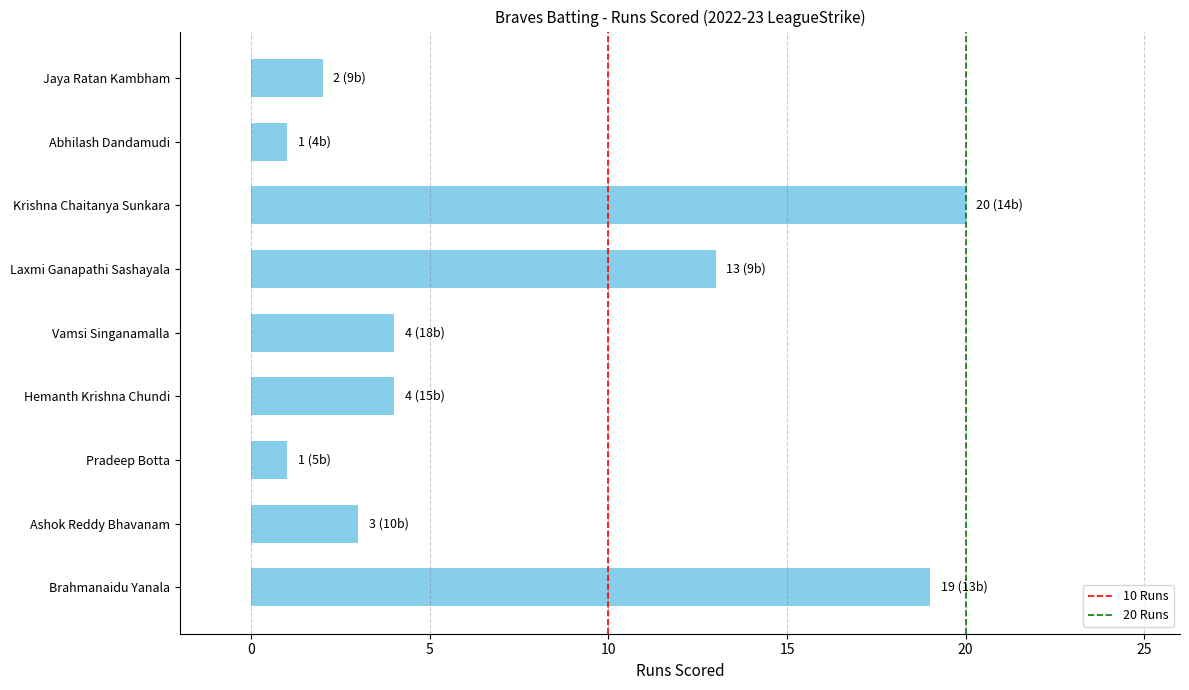

Reading bottom to top, transcribe all the data shown in this chart.

19	3	1	4	4	13	20	1	2